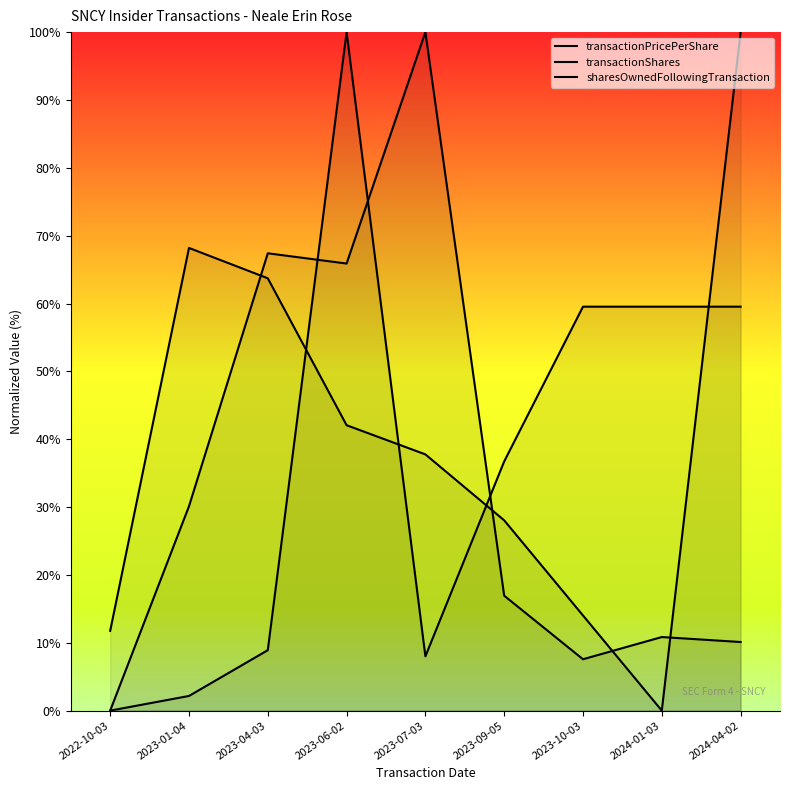

How many interior local valleys does the transactionShares series have?

1